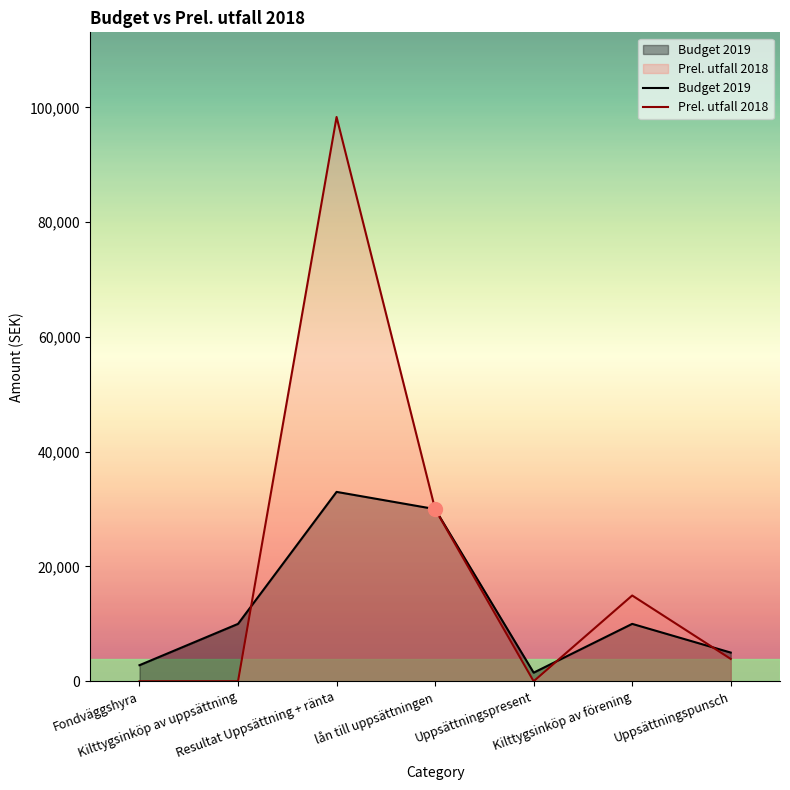

What is the label of the 1st point from the right?

Uppsättningspunsch